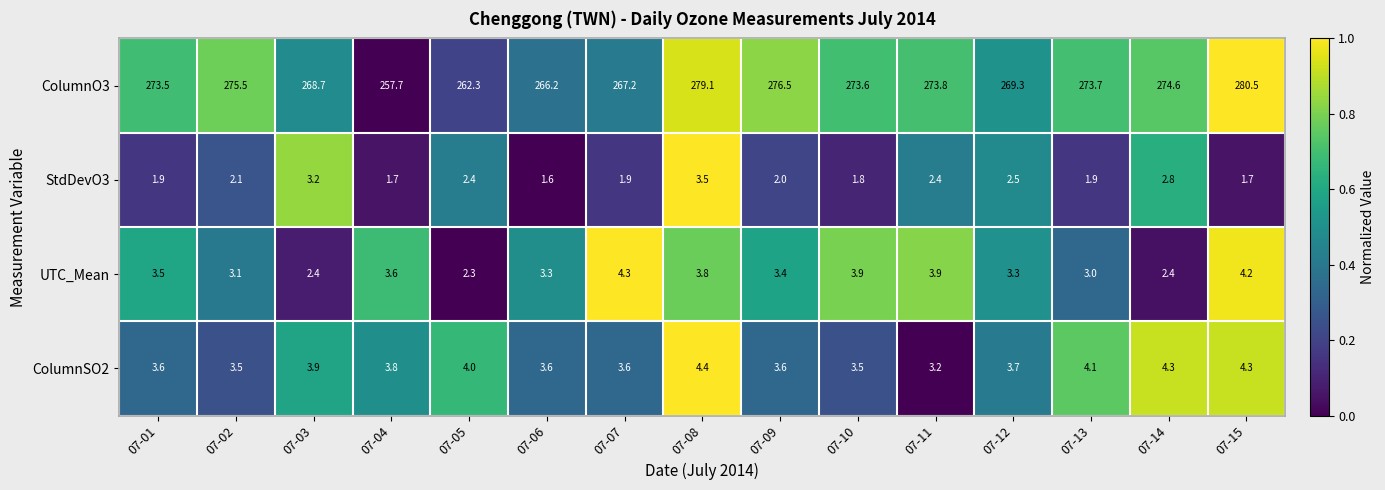

At 07-11, list the series in order from smallest to largest.

StdDevO3, ColumnSO2, UTC_Mean, ColumnO3